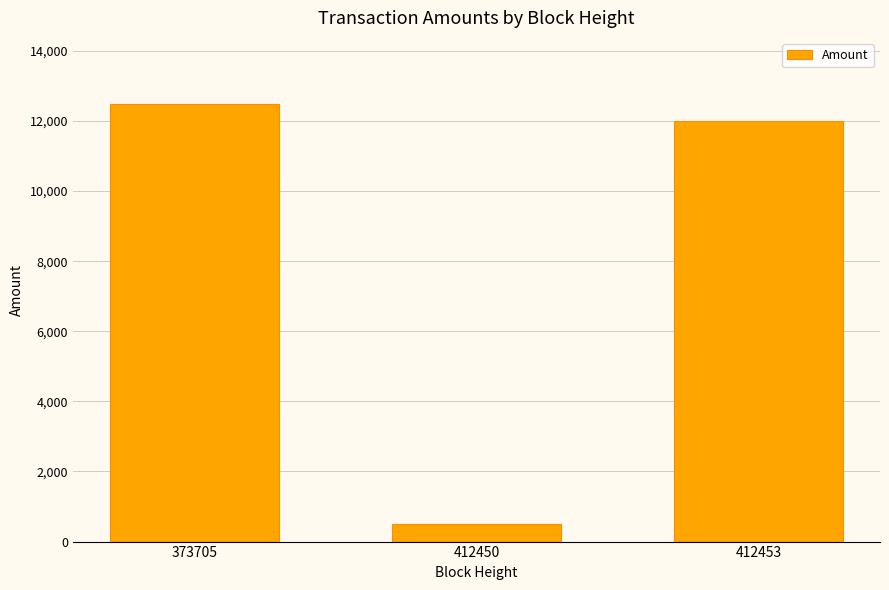

What is the difference between the maximum and minimum values?

11999.0